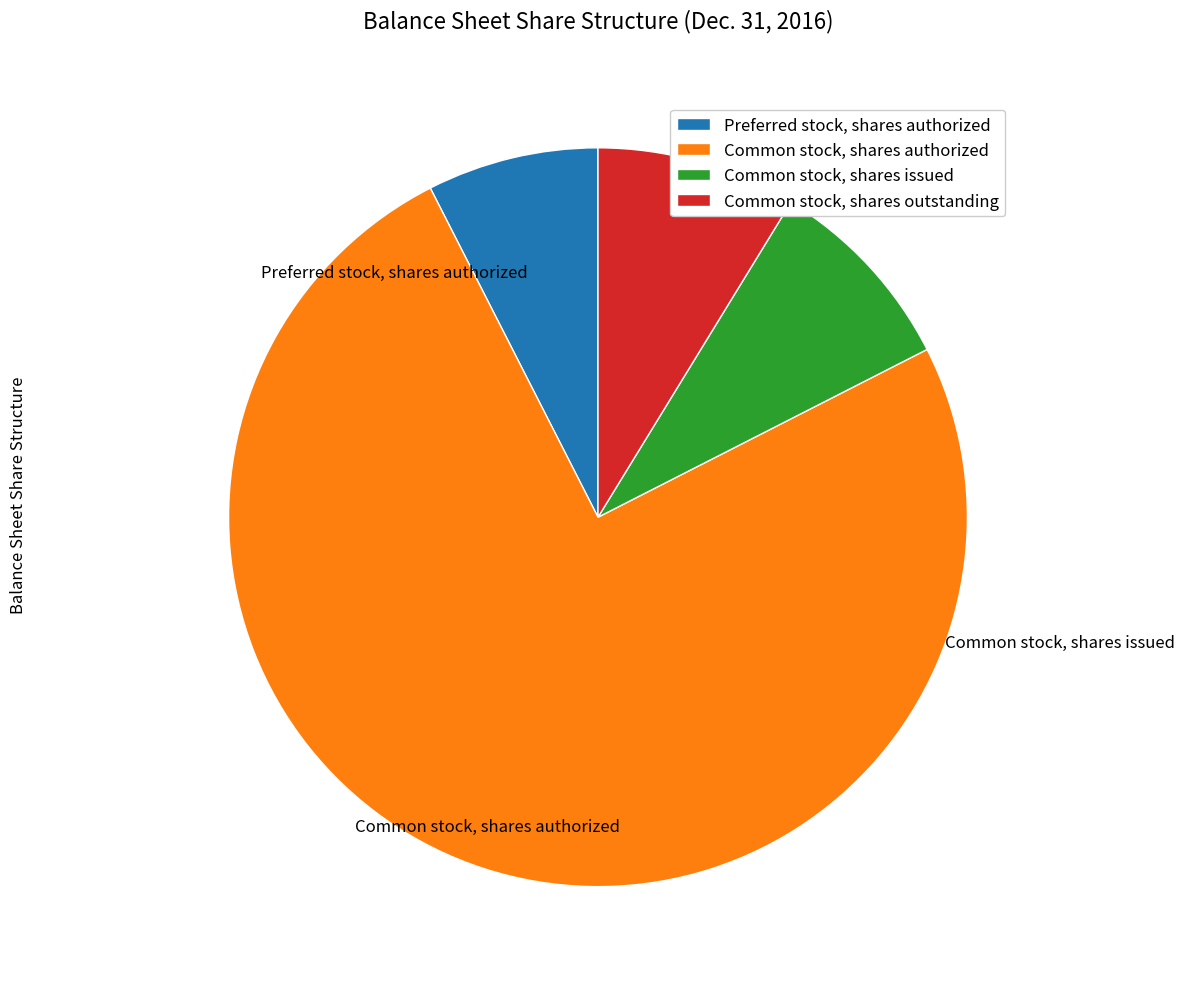

What is the change in value from Common stock, shares authorized to Common stock, shares outstanding?

-88336552